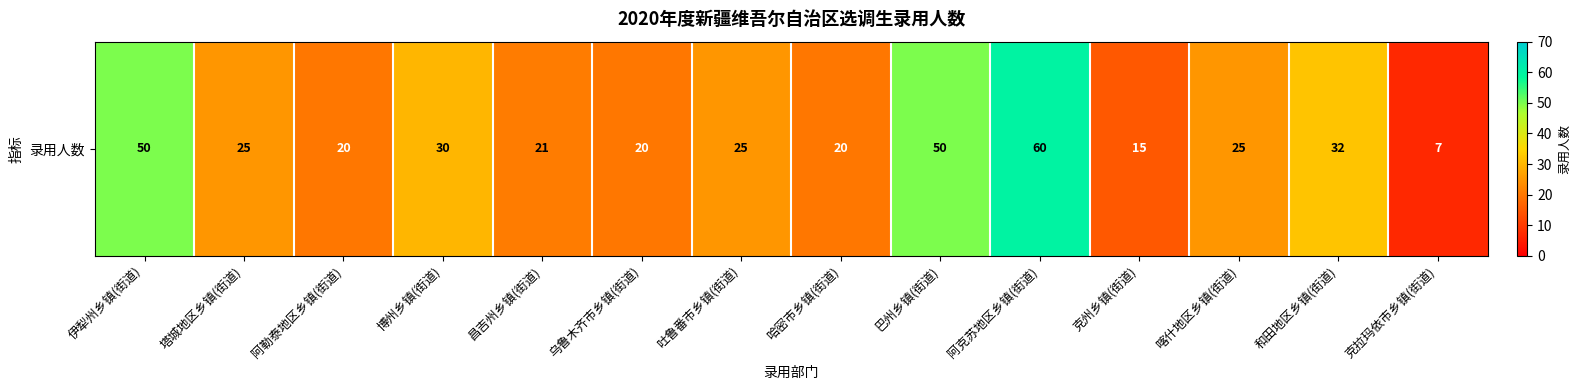

What is the change in value from 吐鲁番市乡镇(街道) to 哈密市乡镇(街道)?

-5